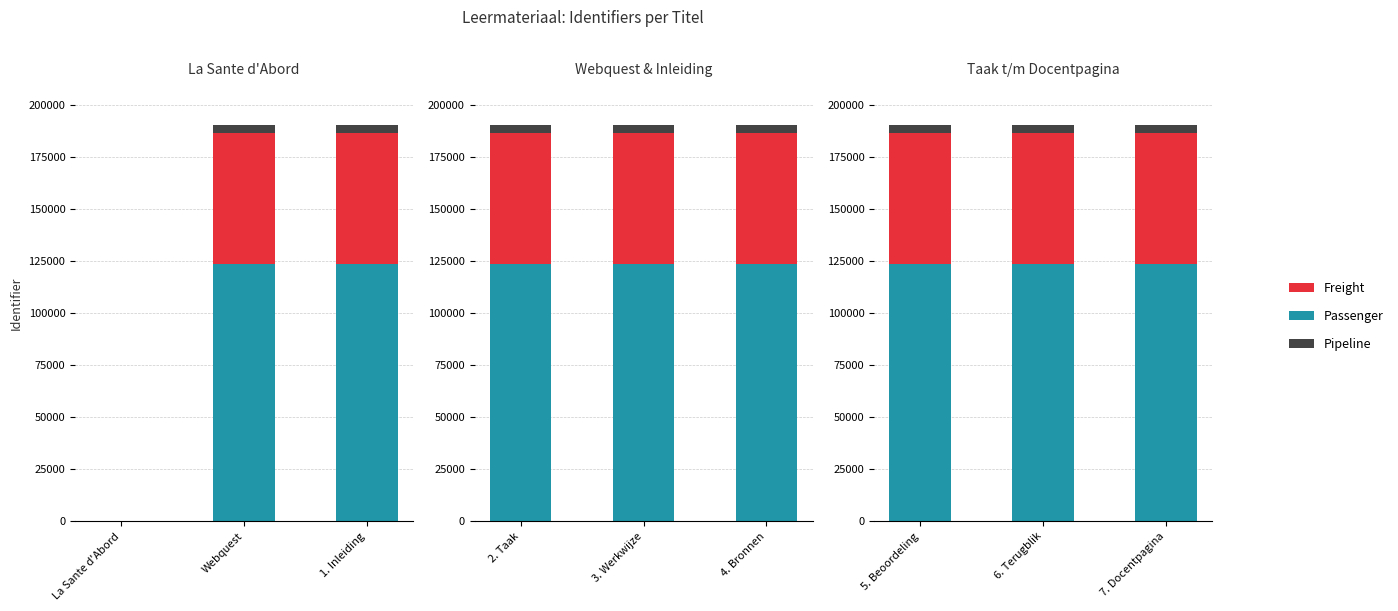

At which label does Freight first exceed 62817?

6. Terugblik